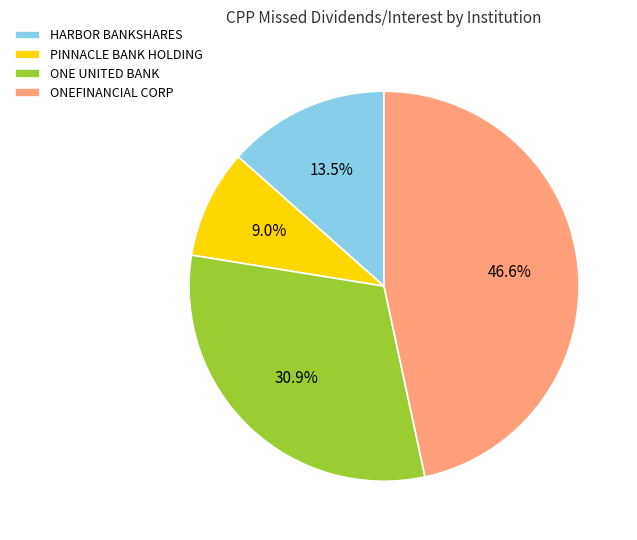

Is there a majority slice in this chart?

No